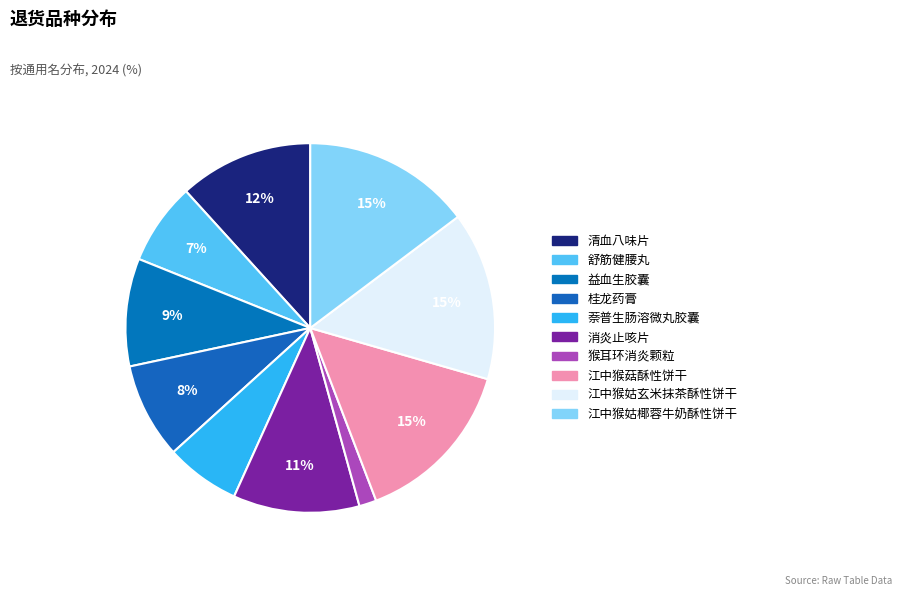

What is the largest slice in the pie chart?

江中猴姑玄米抹茶酥性饼干